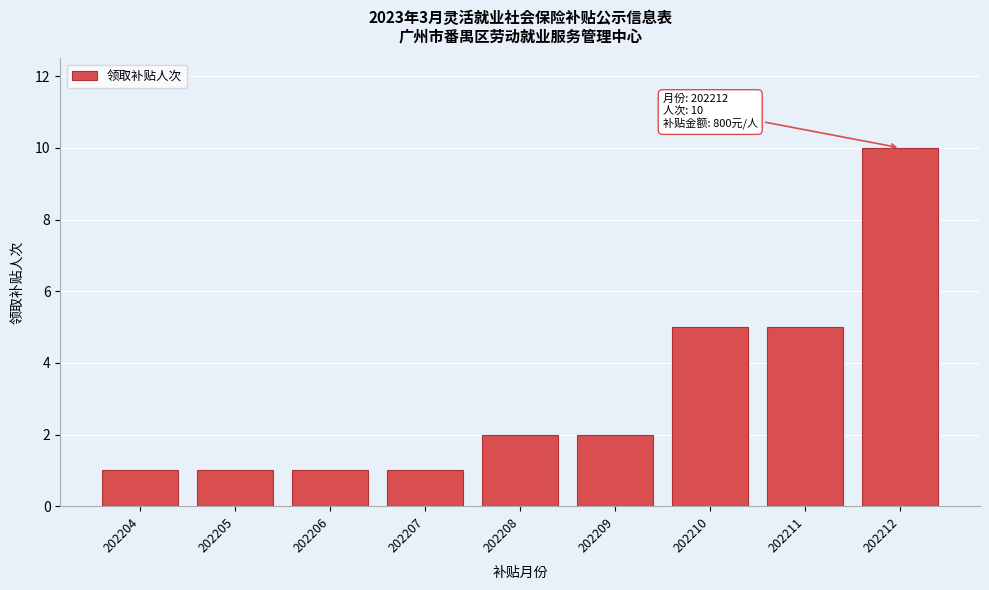

Reading left to right, list all the values displayed in this chart.

202204=1	202205=1	202206=1	202207=1	202208=2	202209=2	202210=5	202211=5	202212=10